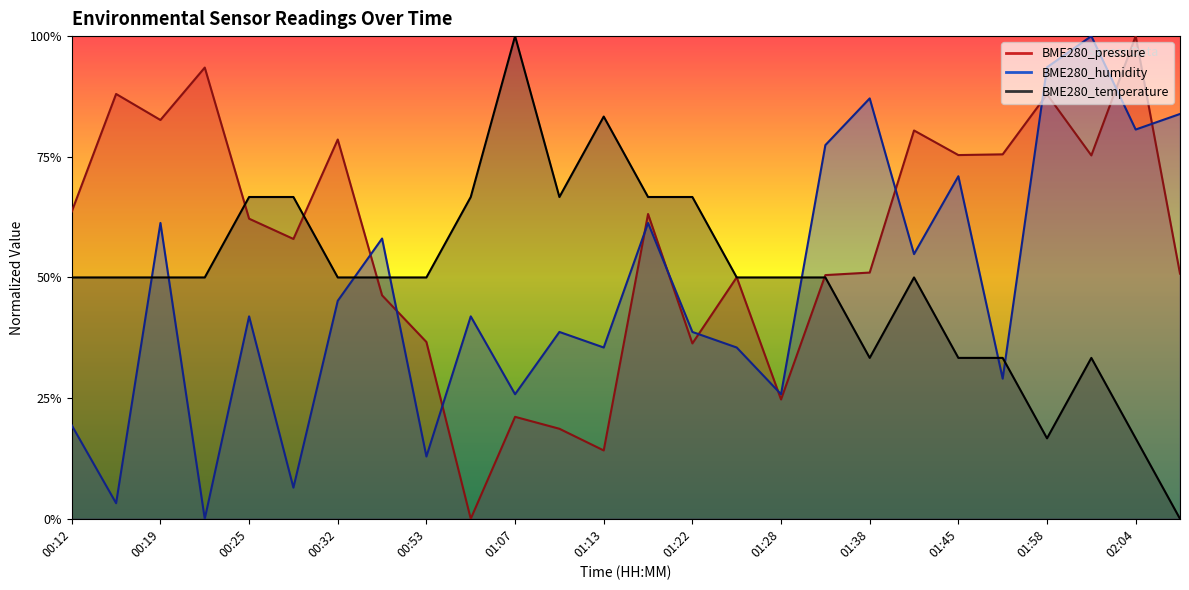

Does the chart have visible grid lines?

No